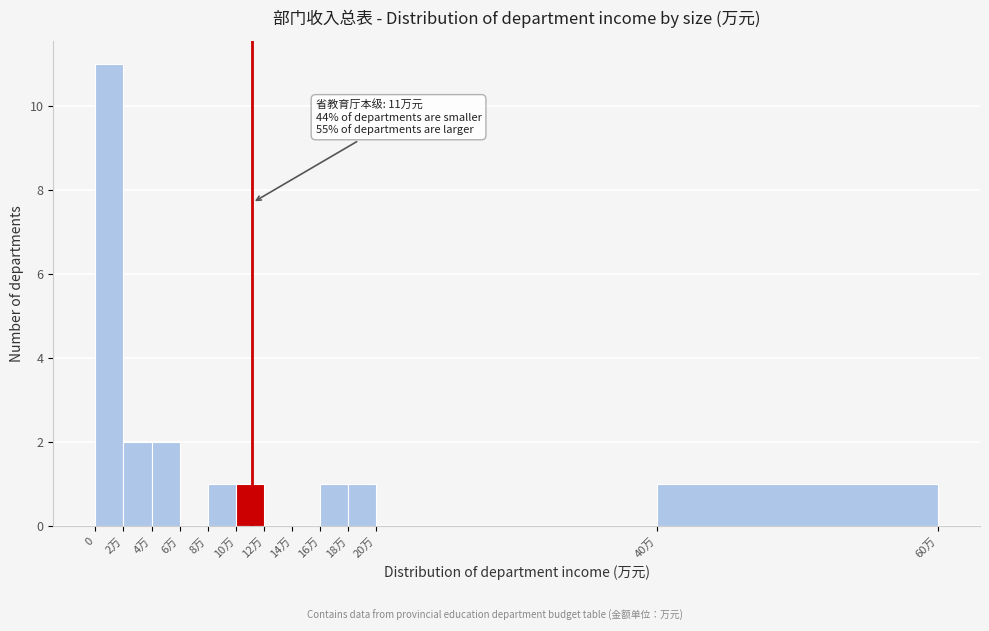

Reading left to right, extract all data points from this chart.

0=11	2万=2	4万=2	6万=0	8万=1	10万=1	12万=0	14万=0	16万=1	18万=1	20万=0	40万=1